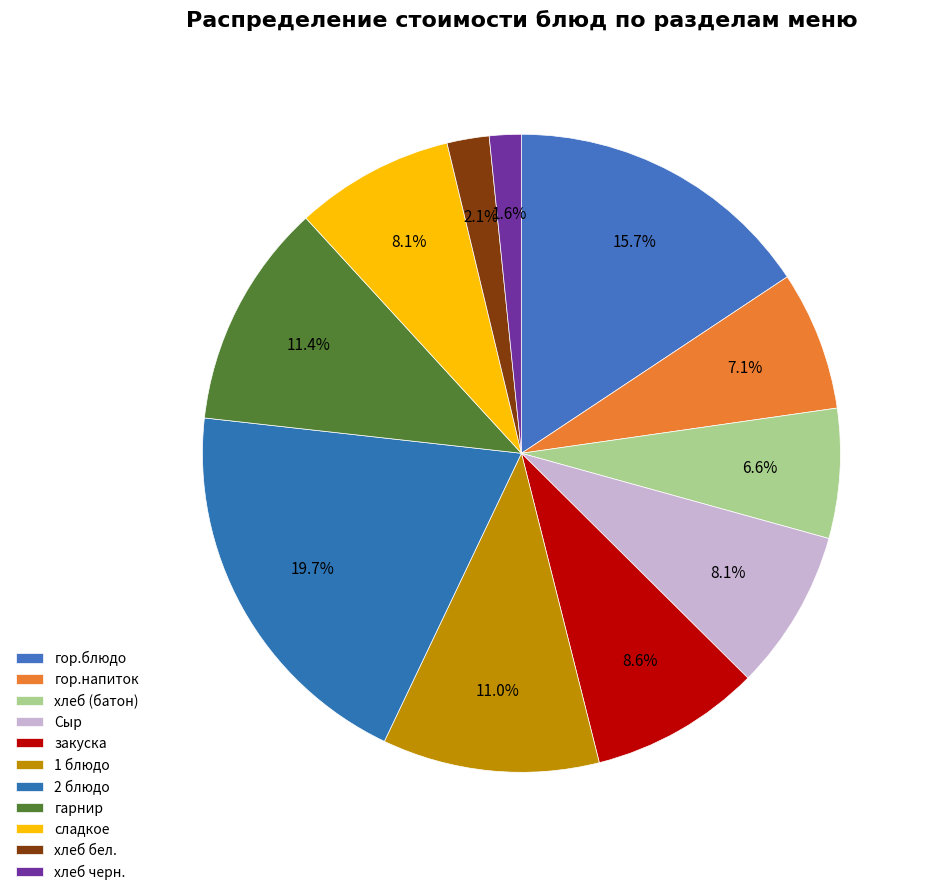

Is the sum of гор.напиток and хлеб (батон) greater than half?

No